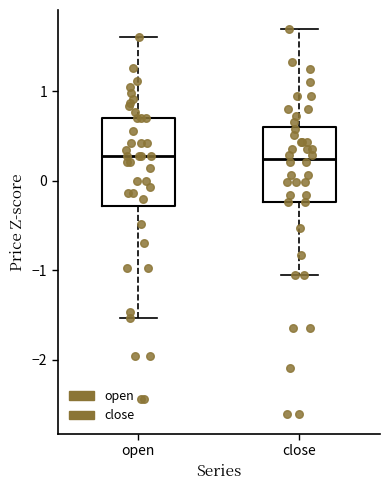

Comparing the boxes themselves (not the whiskers), which one is the tallest?

open